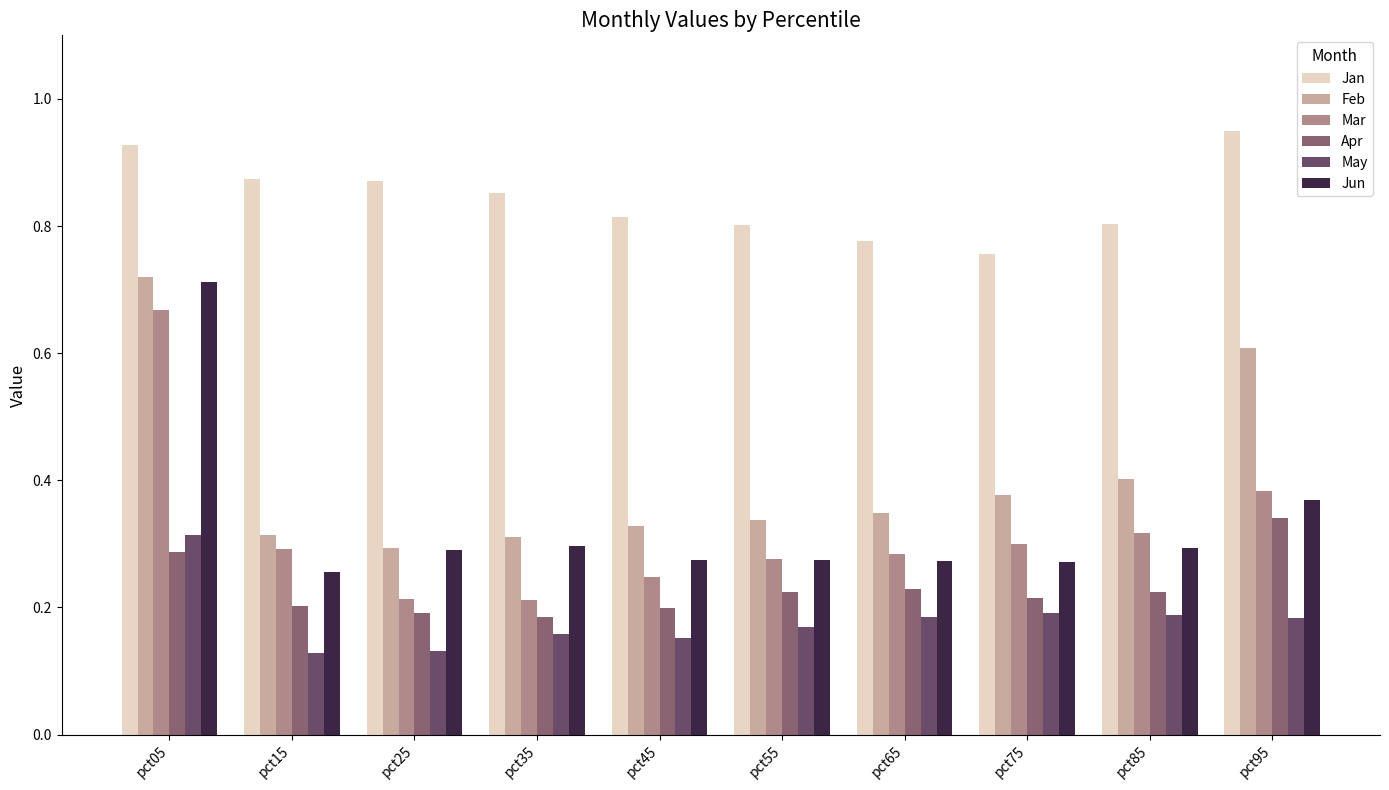

What is the sum of all May values?

1.8